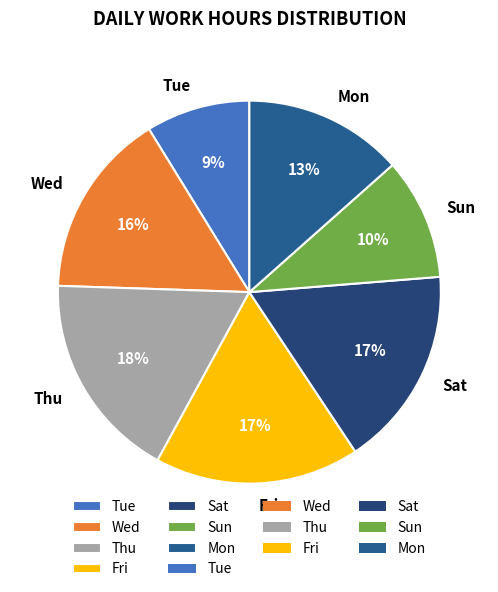

What is the ratio of the value at Thu to the value at Tue?

2.0